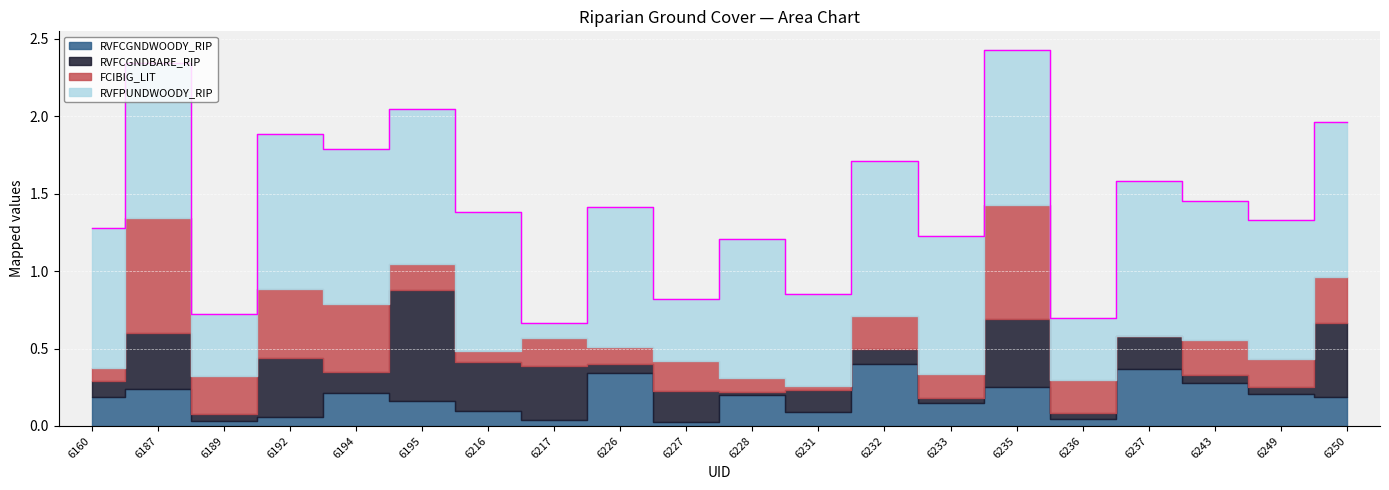

Is it true that FCIBIG_LIT equals 0.3 at 6195?

False